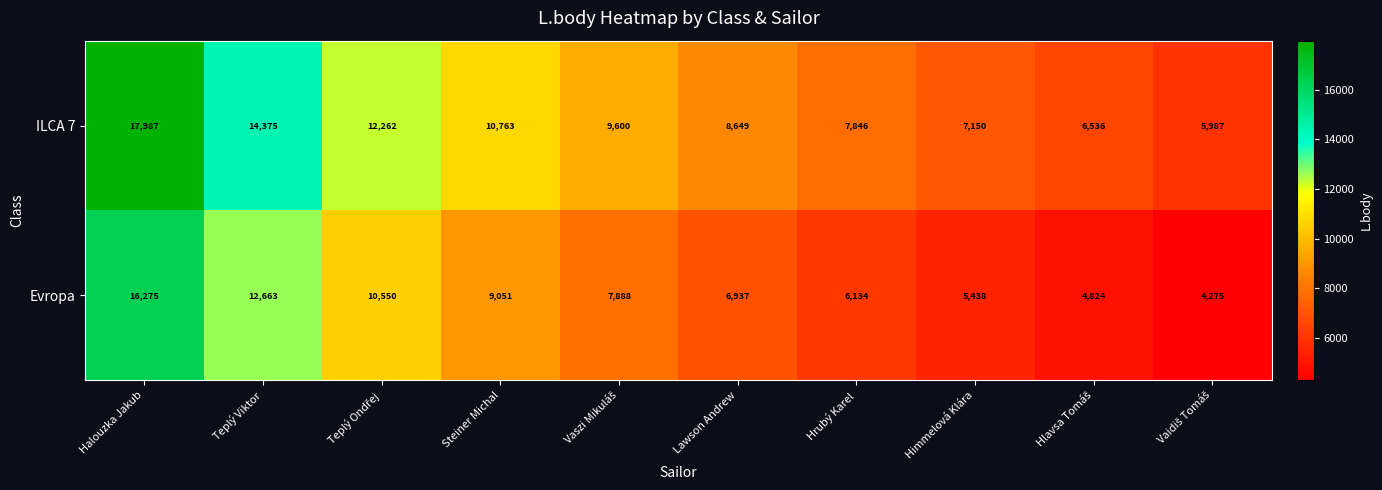

True or false: Evropa has a value of 16275 at Halouzka Jakub.

True